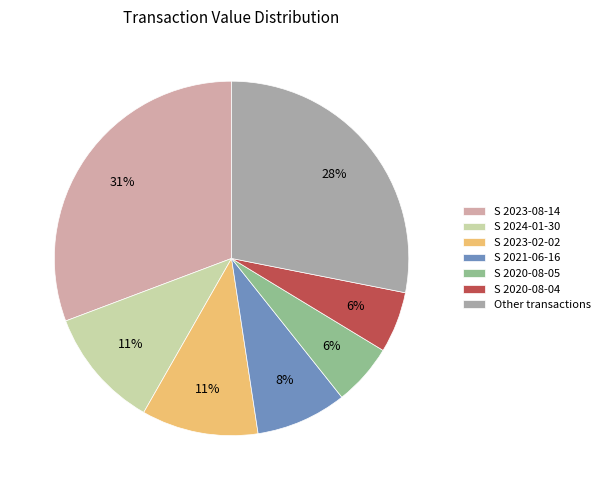

Which category has the biggest portion of the pie?

S 2023-08-14